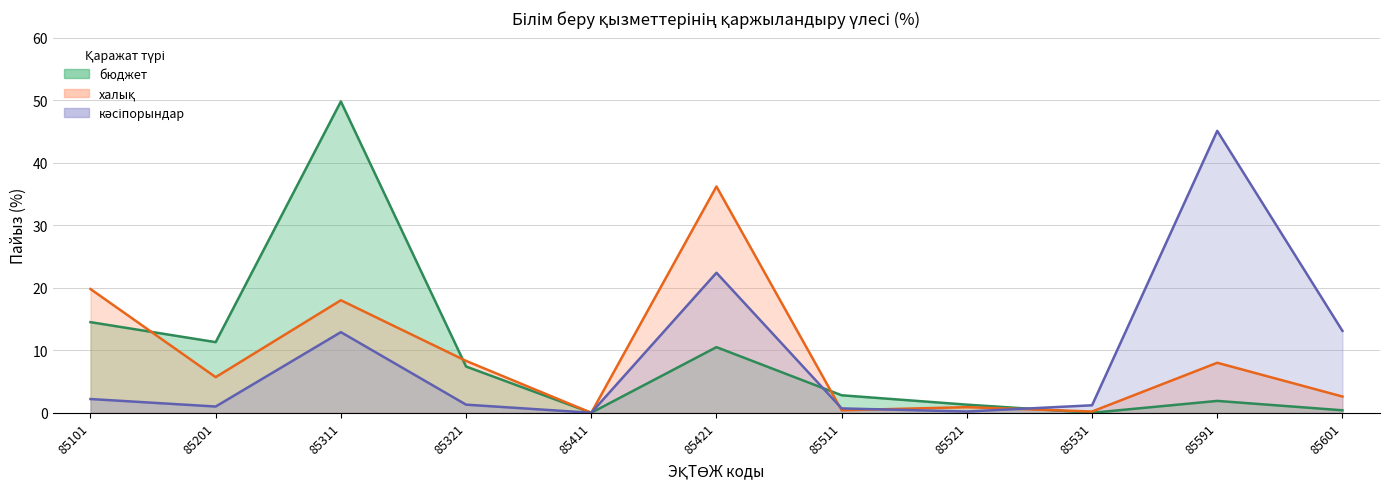

The value of бюджет at 85521 is 0.8. True or false?

False